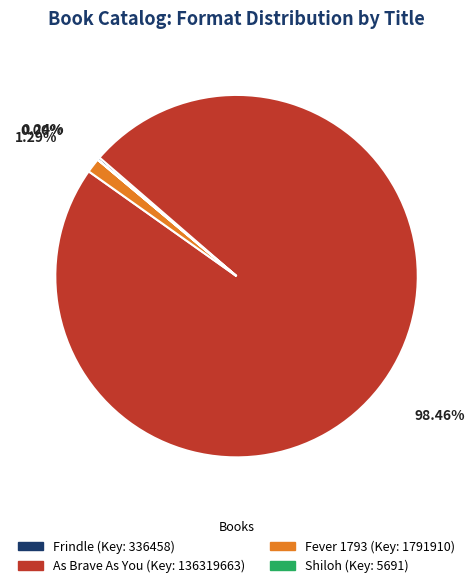

Which slice is the largest?

As Brave As You